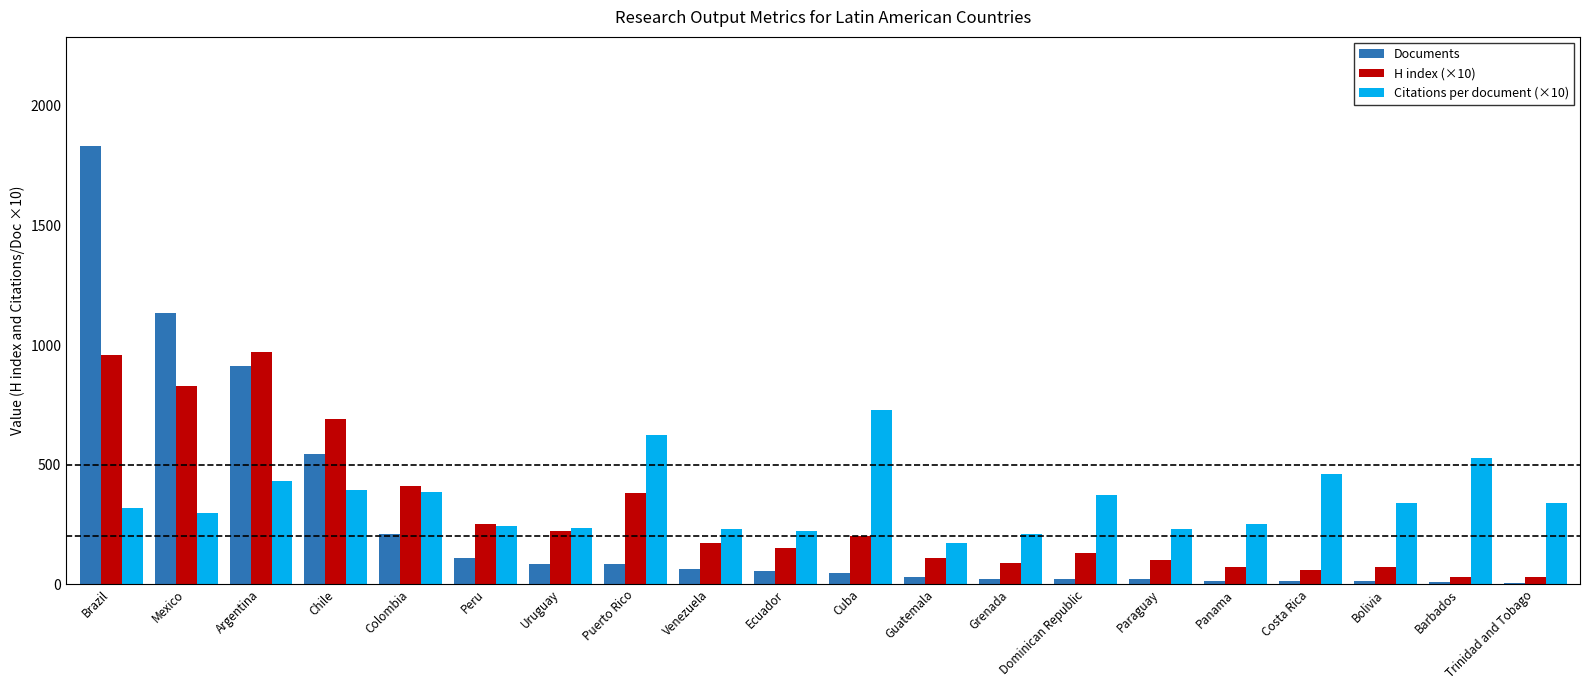

Which category has the highest value in the Citations per document (×10) series?

Cuba